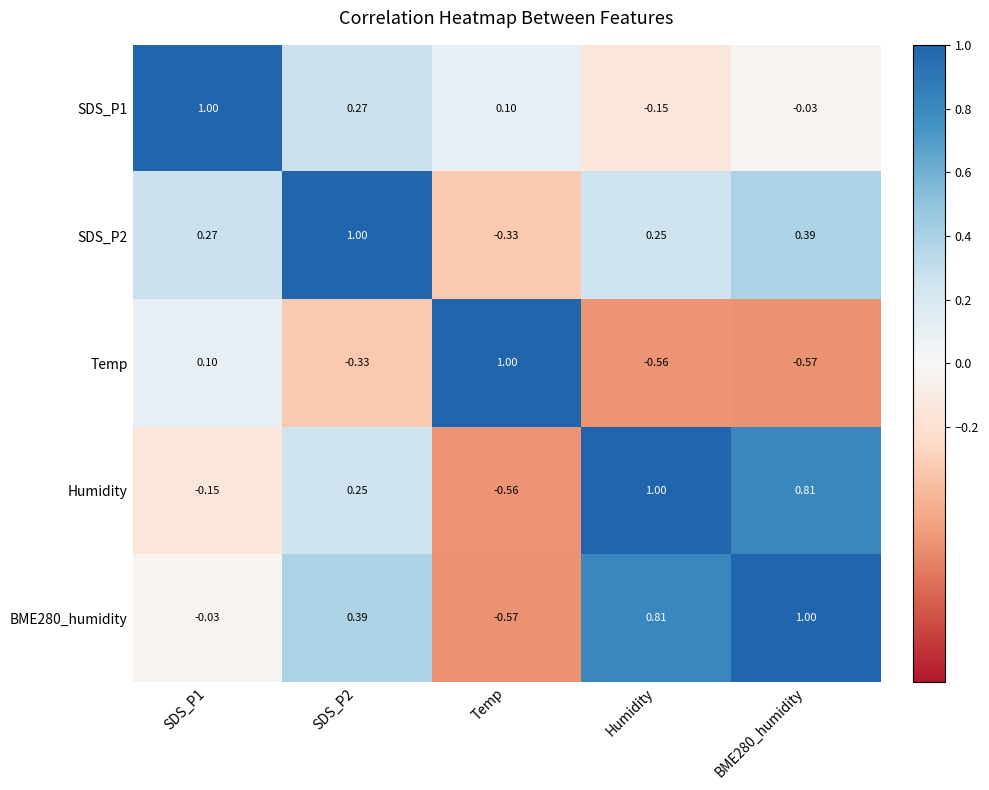

How many positive values does the SDS_P2 series have?

4